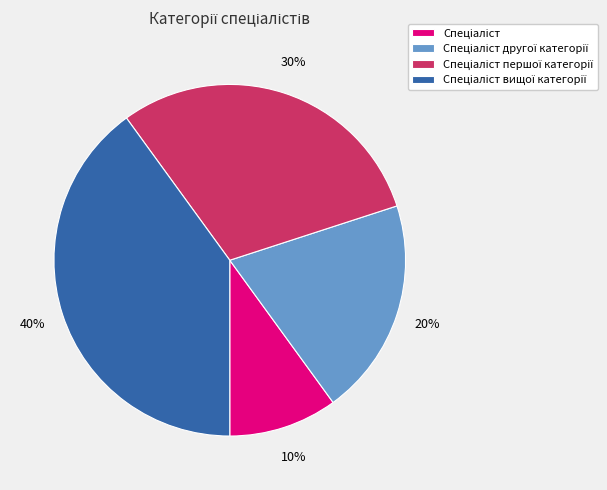

To the nearest percent, what is the average slice percentage?

25%